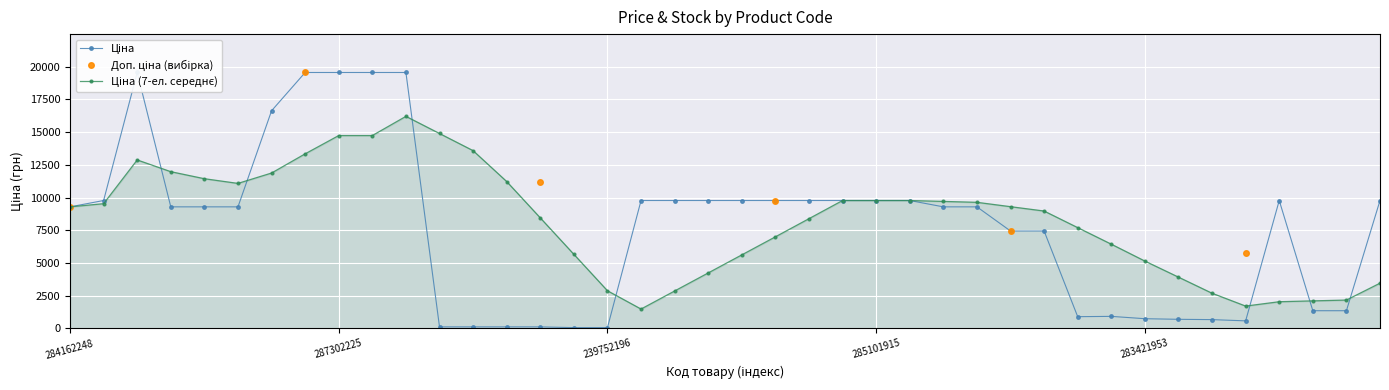

Is it true that Ціна equals 19564.9 at 287302224?

True